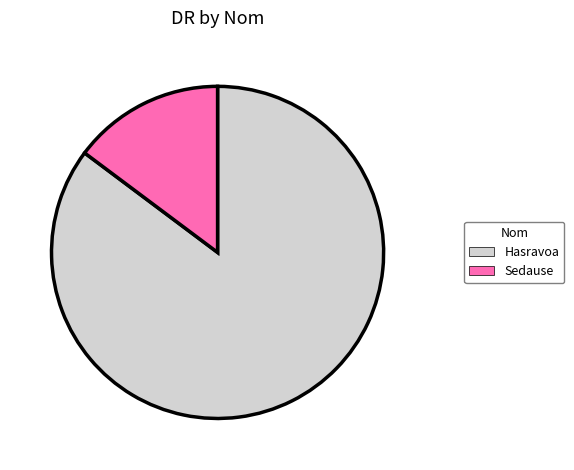

Do Sedause and Hasravoa together represent more than half of the pie?

Yes